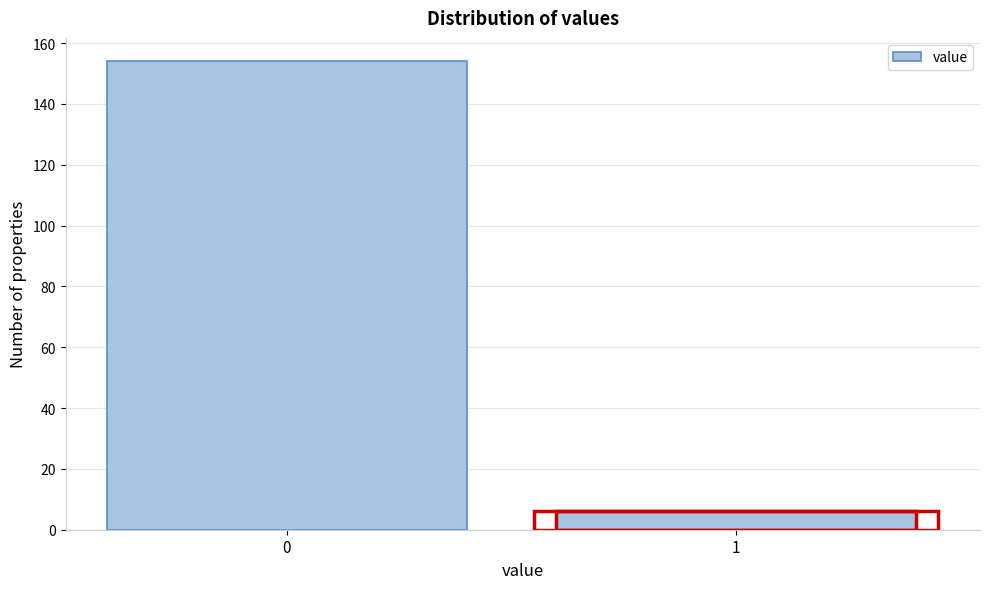

Reading left to right, what are all the values shown in this chart?

154	6